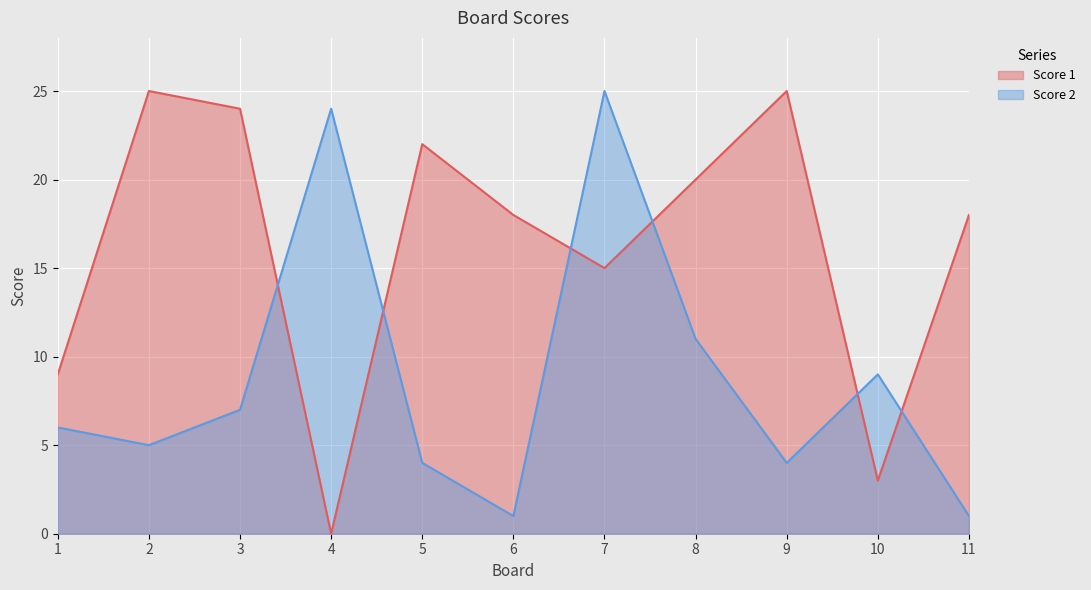

At how many categories does at least one series exceed 18?

7